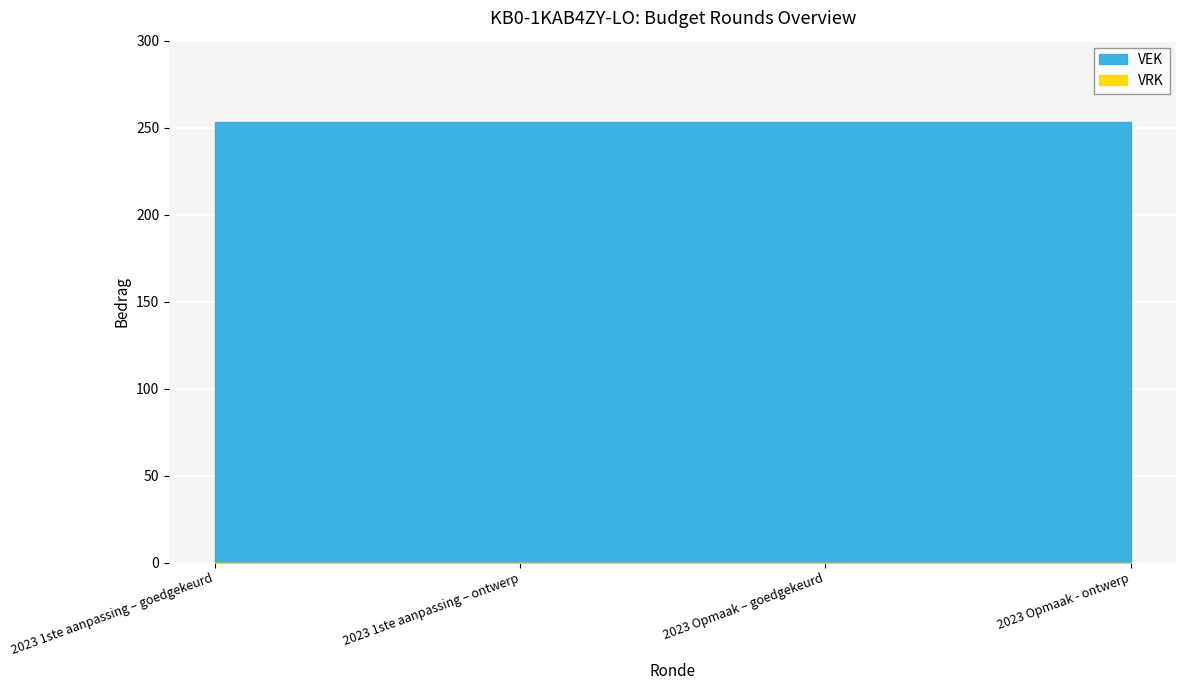

What is the value of the VEK point at the 3rd from the left?

253